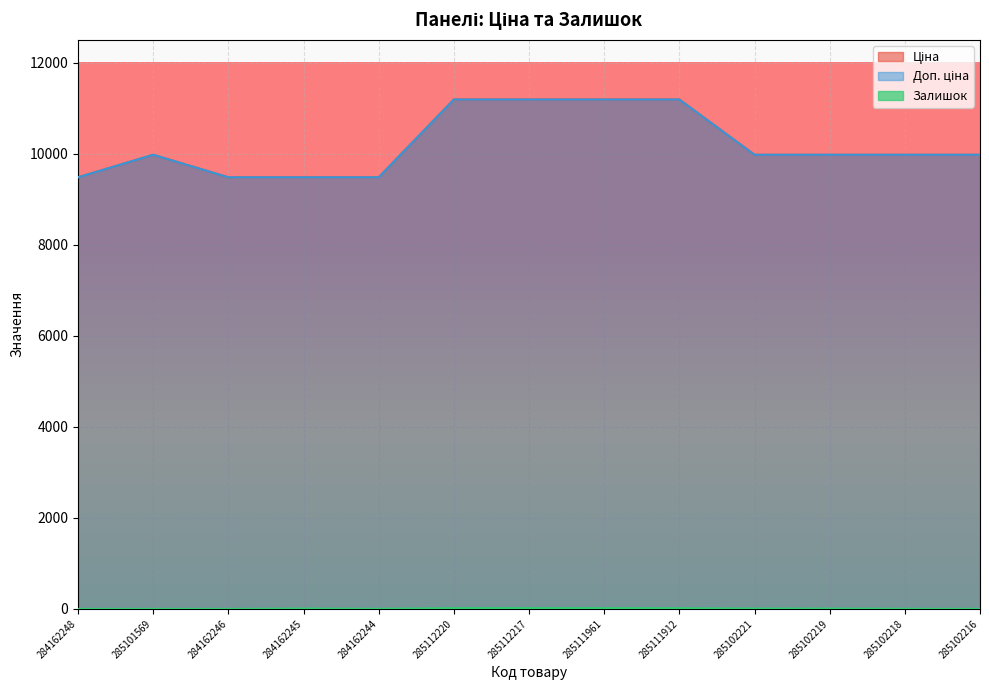

True or false: Доп. ціна and Ціна intersect in this chart.

False